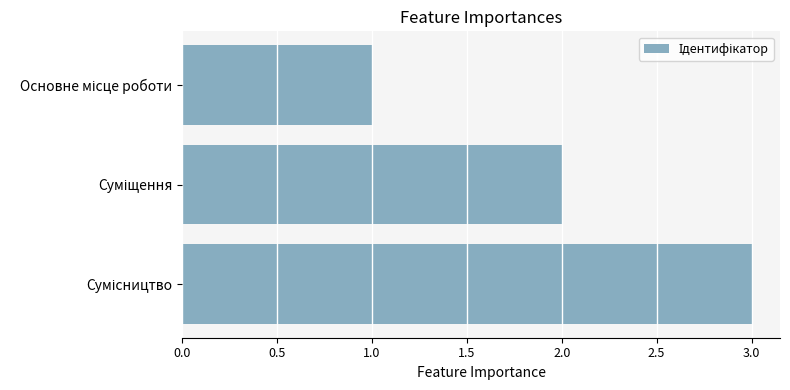

What is the maximum value shown in the chart?

3